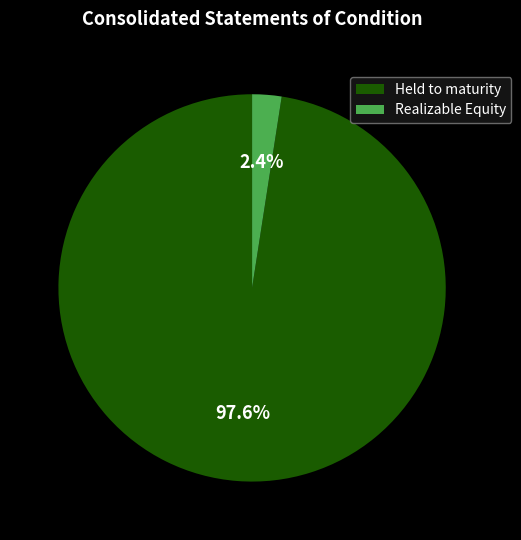

Is the sum of Realizable Equity and Held to maturity greater than half?

Yes